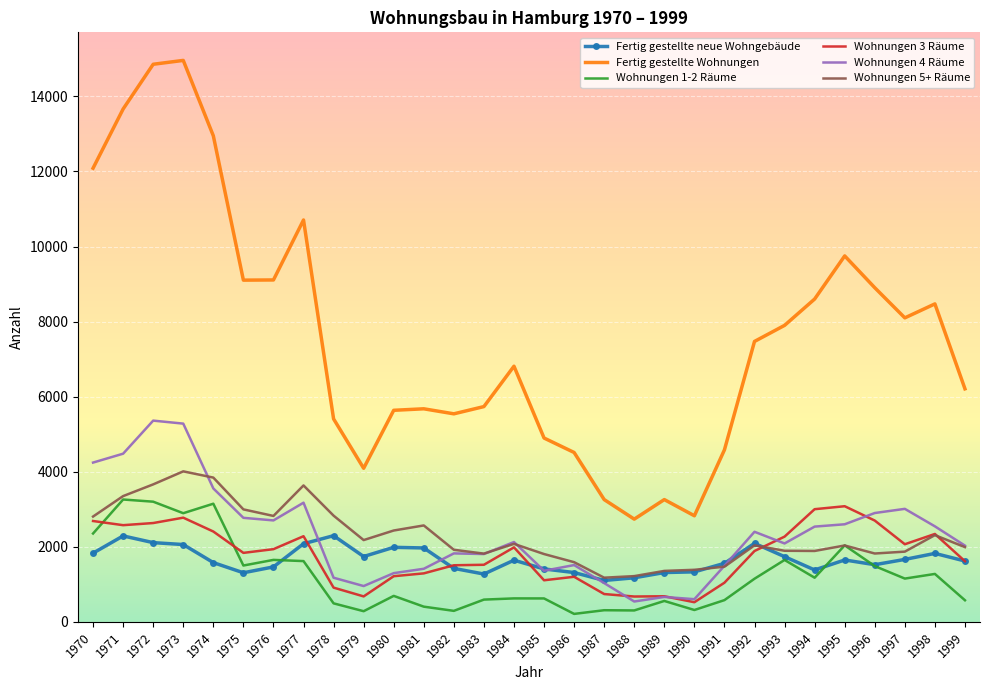

True or false: Fertig gestellte Wohnungen and Fertig gestellte neue Wohngebäude cross at least once.

False